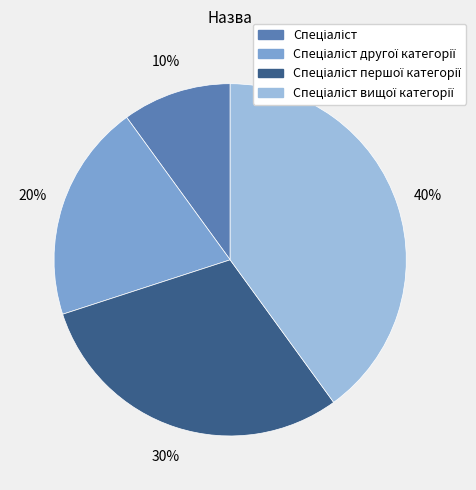

Is there a majority slice in this chart?

No